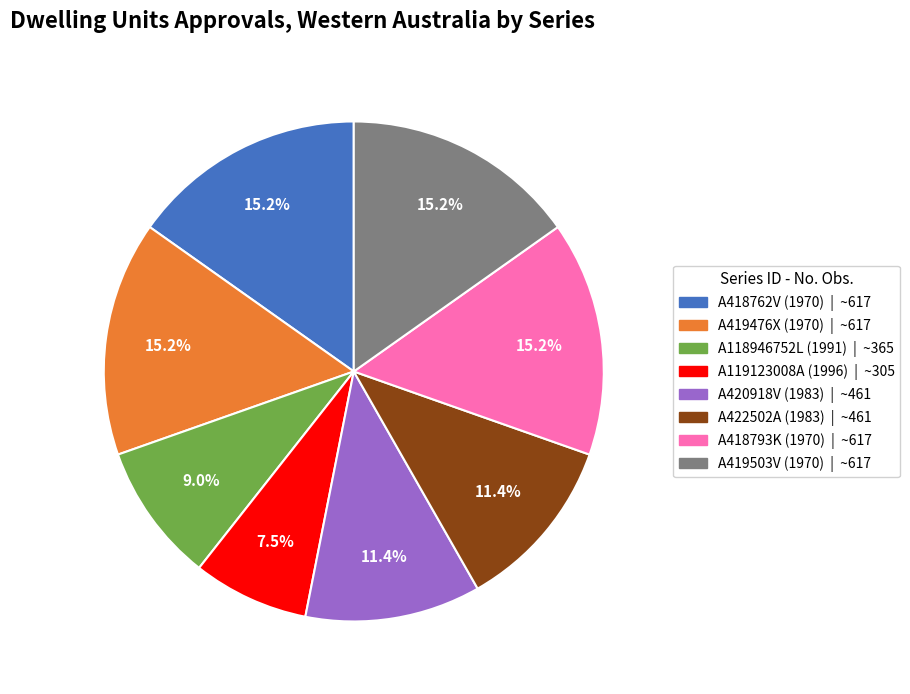

Count the number of slices in the pie.

8